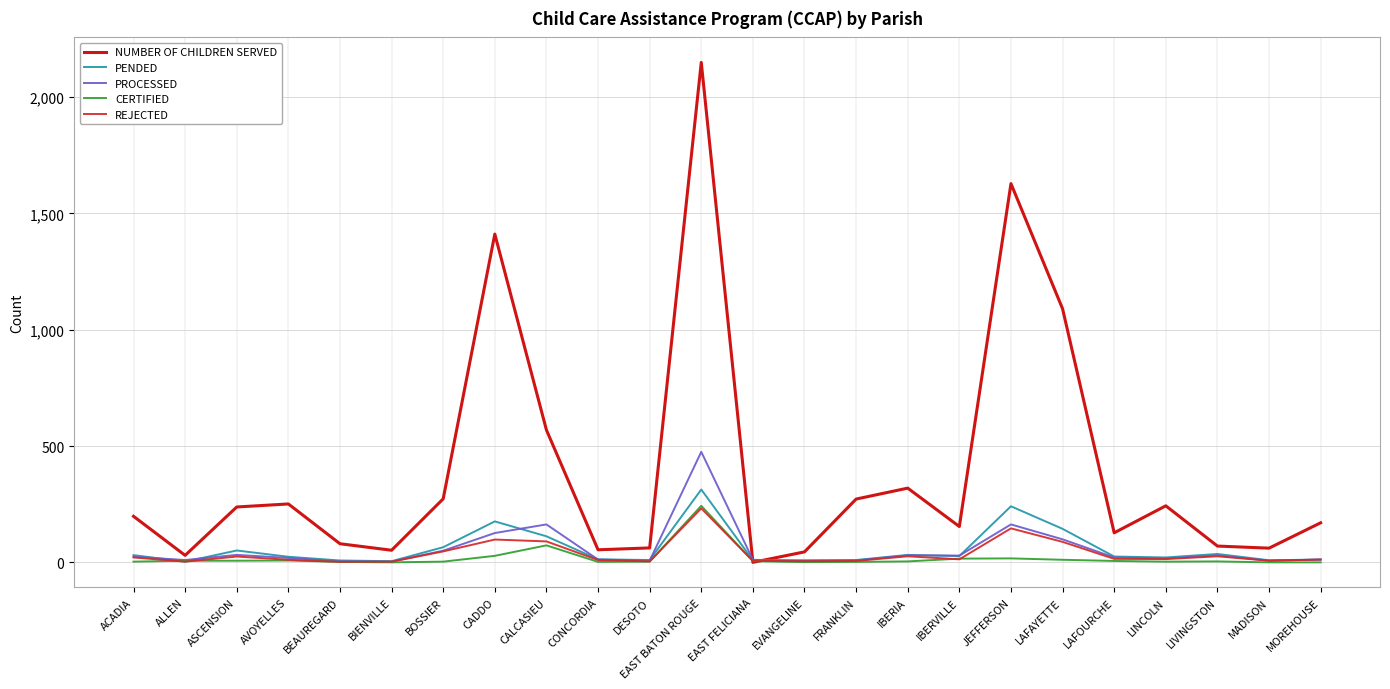

What value does the NUMBER OF CHILDREN SERVED series have at ACADIA?

198